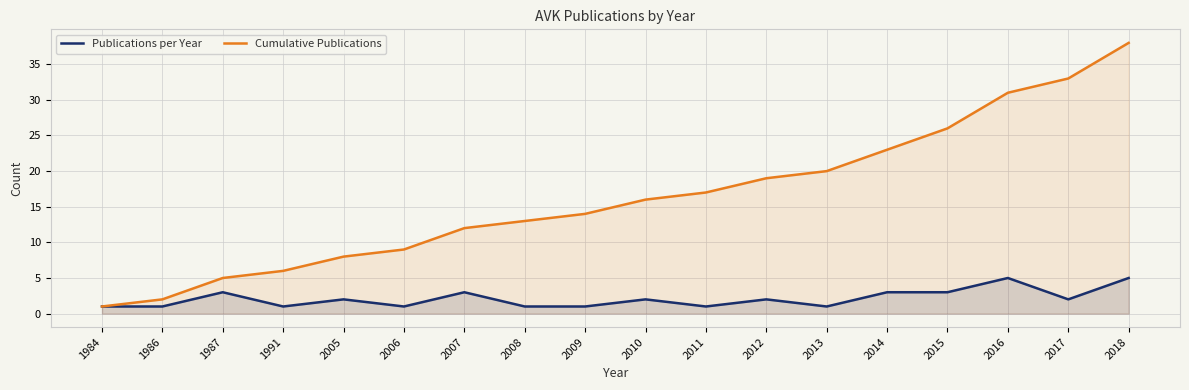

Reading left to right, what are all the values shown in this chart?

Publications per Year: 1984=1	1986=1	1987=3	1991=1	2005=2	2006=1	2007=3	2008=1	2009=1	2010=2	2011=1	2012=2	2013=1	2014=3	2015=3	2016=5	2017=2	2018=5
Cumulative Publications: 1984=1	1986=2	1987=5	1991=6	2005=8	2006=9	2007=12	2008=13	2009=14	2010=16	2011=17	2012=19	2013=20	2014=23	2015=26	2016=31	2017=33	2018=38